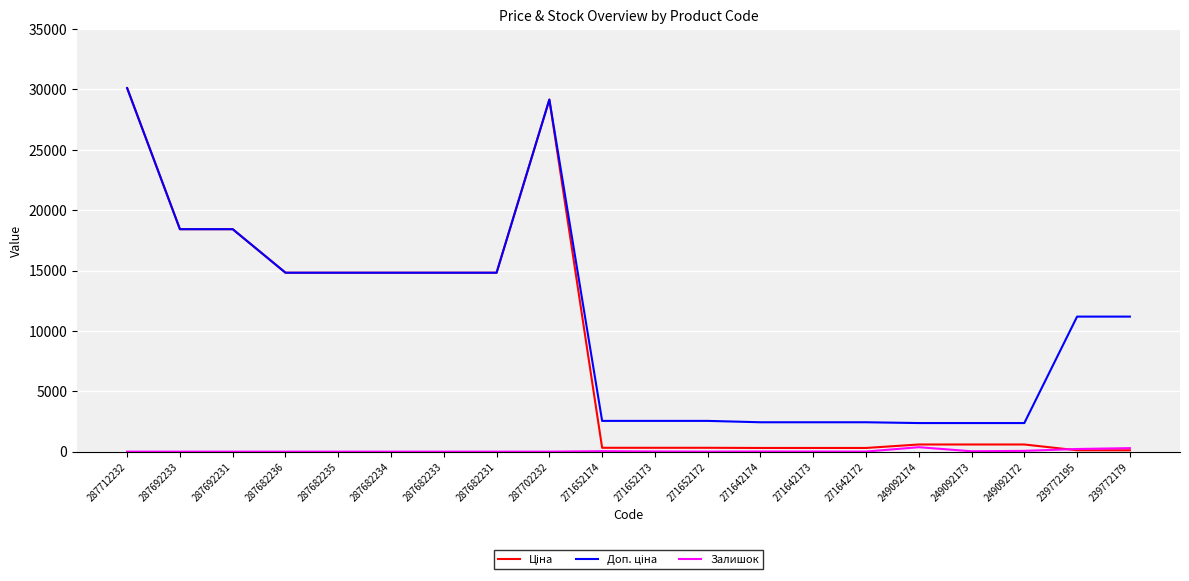

What is the greatest value displayed?

30102.8